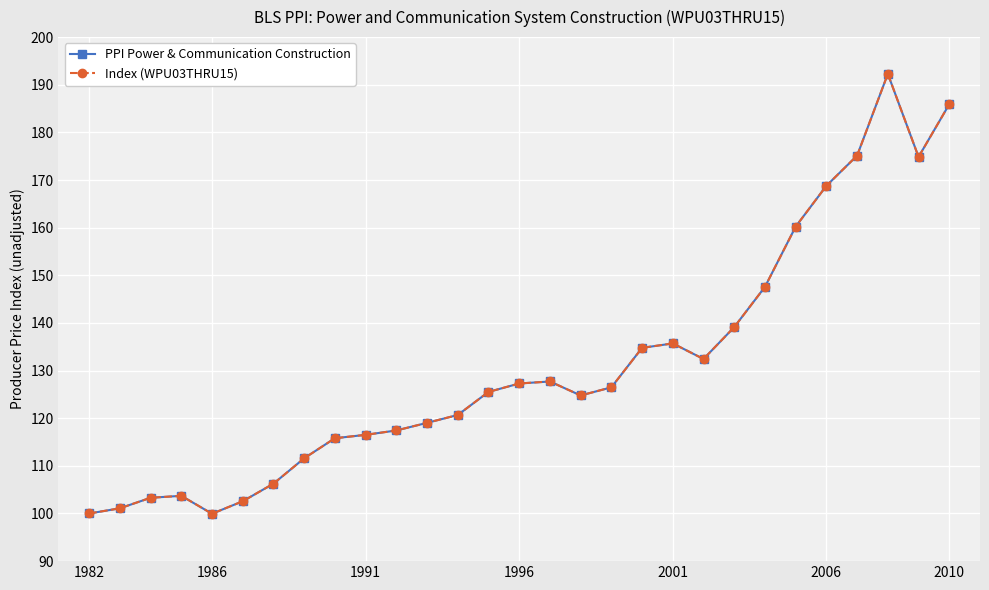

True or false: PPI Power & Communication Construction and Index (WPU03THRU15) cross at least once.

False